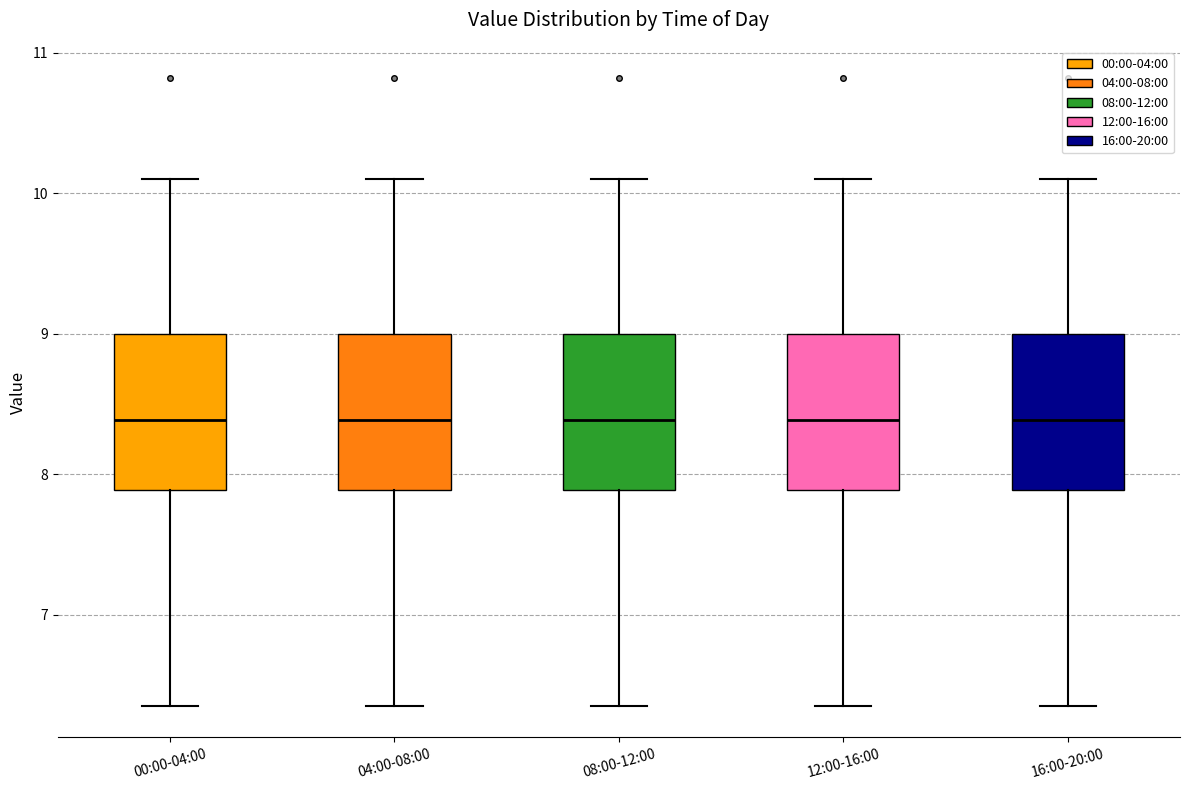

Reading left to right, read every box against the y-axis: the position of its median line, the range the box covers, and the ends of its whiskers. The values are not printed on the chart, so give them approximately, as read against the axis.

00:00-04:00: median 8.4, box 7.9 to 9.0, whiskers 6.4 to 10.1
04:00-08:00: median 8.4, box 7.9 to 9.0, whiskers 6.4 to 10.1
08:00-12:00: median 8.4, box 7.9 to 9.0, whiskers 6.4 to 10.1
12:00-16:00: median 8.4, box 7.9 to 9.0, whiskers 6.4 to 10.1
16:00-20:00: median 8.4, box 7.9 to 9.0, whiskers 6.4 to 10.1